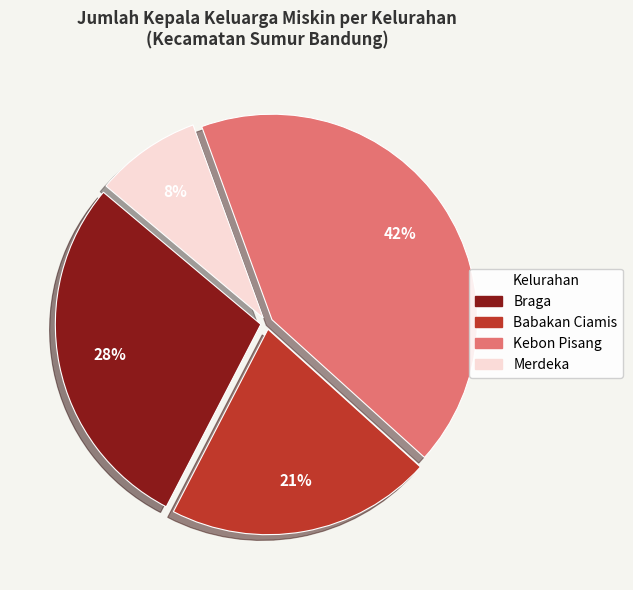

How many slices are in this pie chart?

4